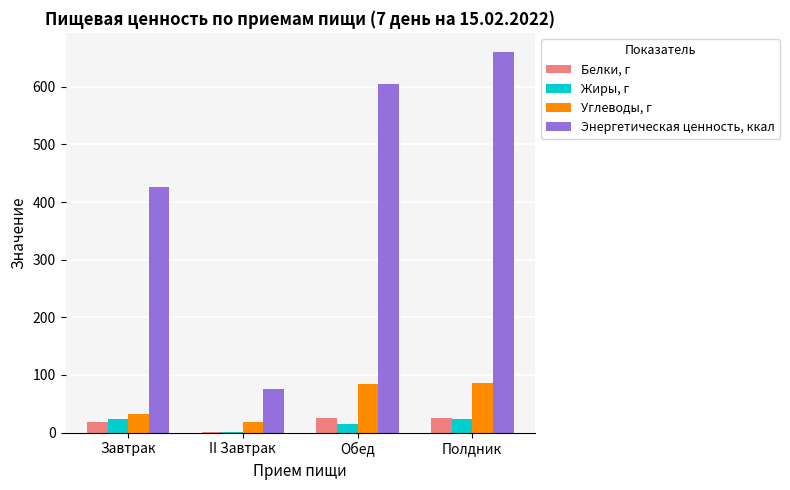

Where is Углеводы, г nearest to the value 51?

Завтрак